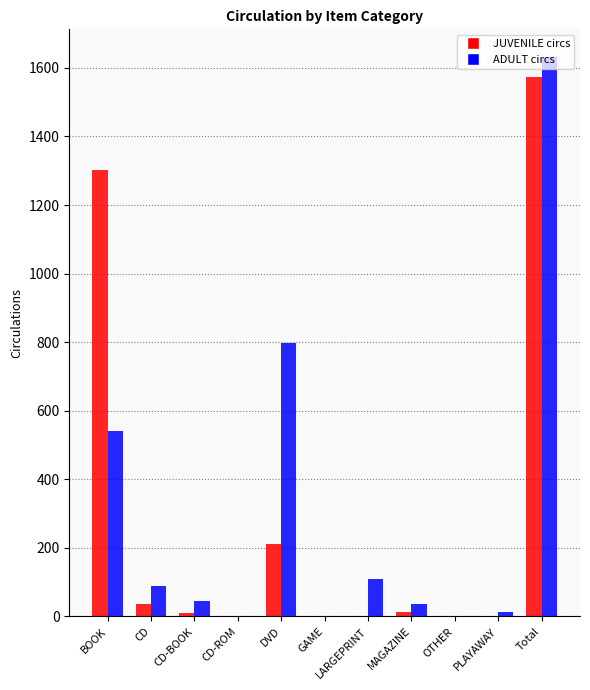

At which category is the sum across all series the highest?

Total